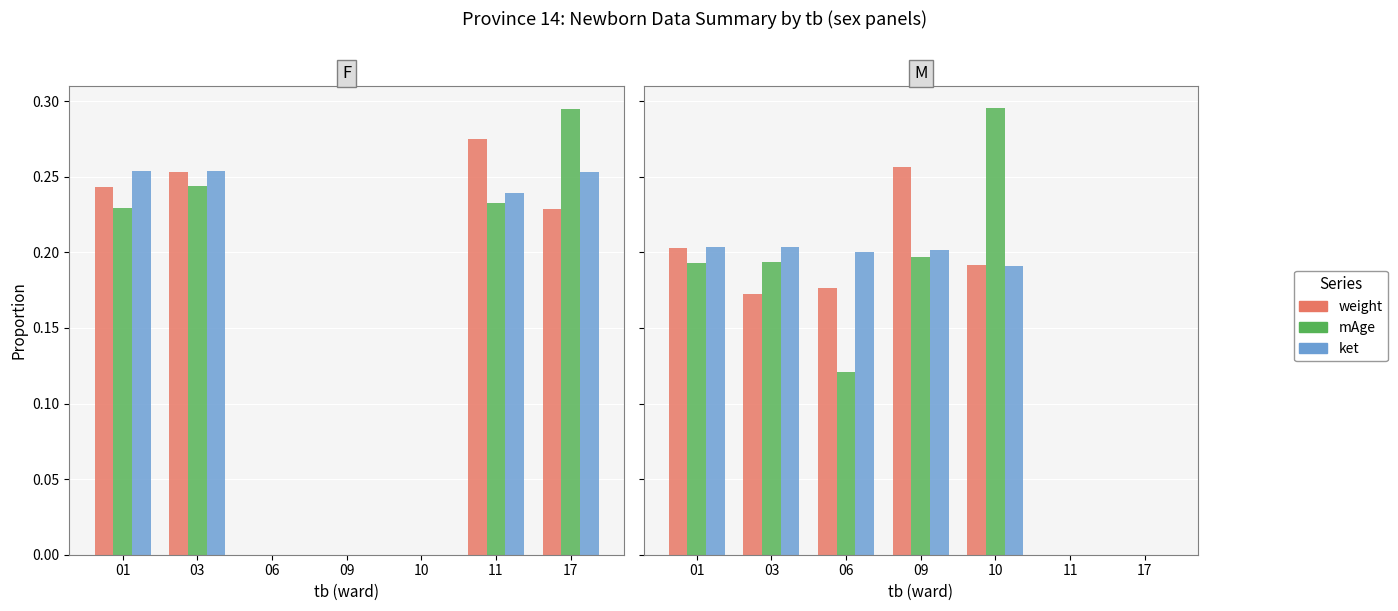

The weight series shows 0.1 at 09. True or false?

False